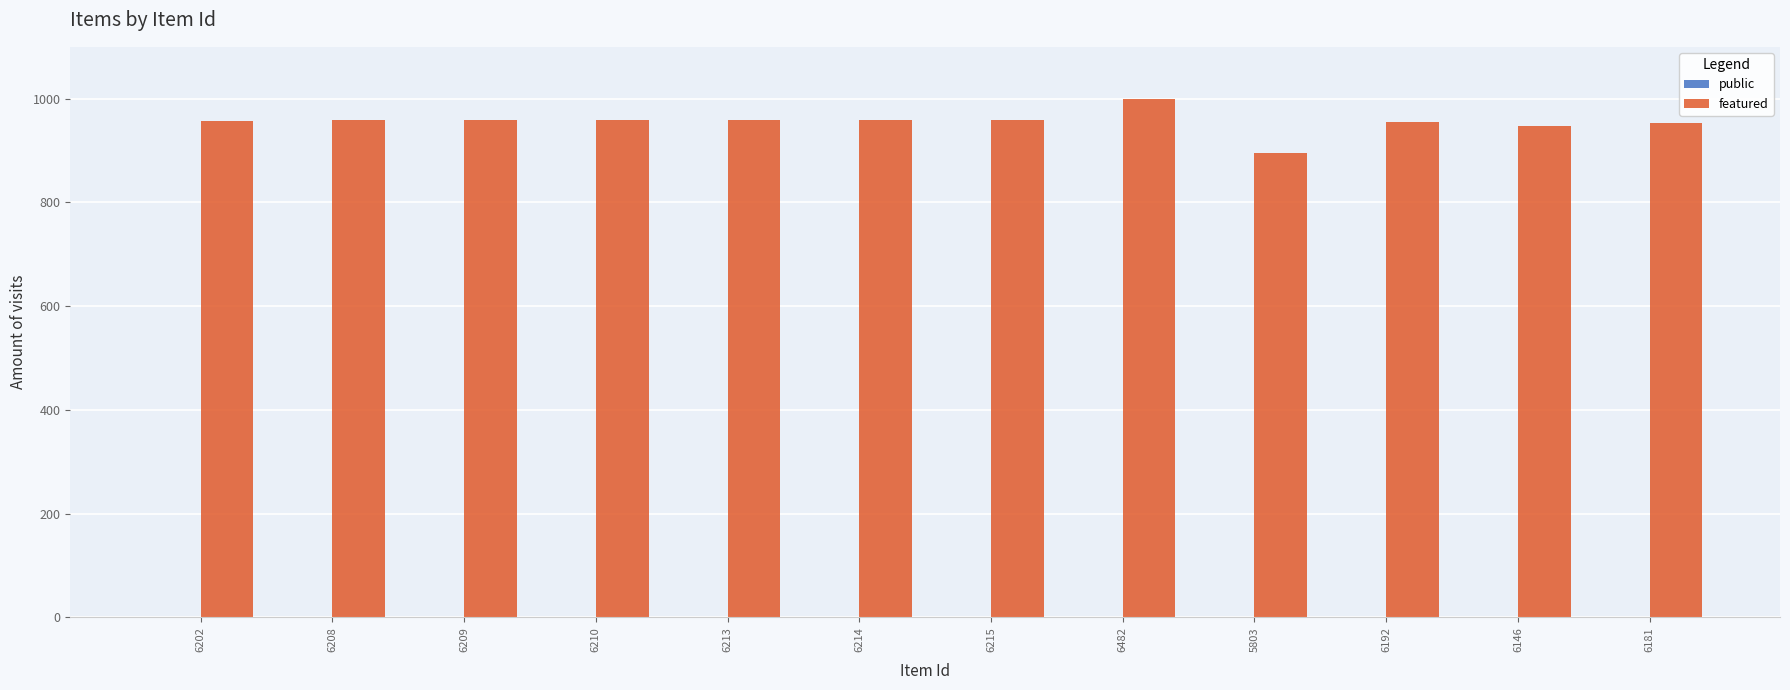

What is the greatest value displayed?

1000